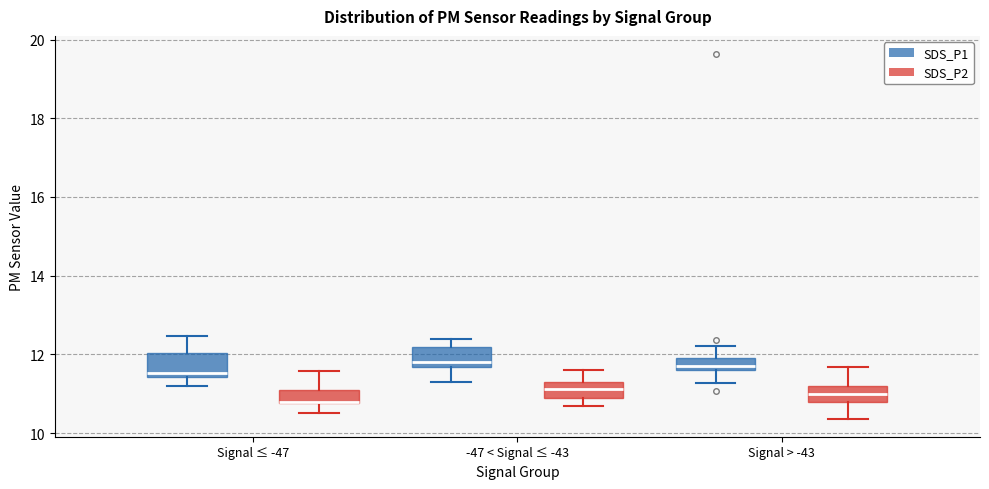

Reading left to right, transcribe this box plot: for each box, give where its median line is, the range the box spans, and where its two whiskers end, as read against the y-axis. The values are not printed on the chart, so give them approximately, as read against the axis.

Signal ≤ -47 (SDS_P1): median 11.6, box 11.4 to 12.0, whiskers 11.2 to 12.4
Signal ≤ -47 (SDS_P2): median 10.8 (drawn on the box's lower edge), box 10.8 to 11.2, whiskers 10.6 to 11.6
-47 < Signal ≤ -43 (SDS_P1): median 11.8, box 11.6 to 12.2, whiskers 11.4 to 12.4
-47 < Signal ≤ -43 (SDS_P2): median 11.2 (inside the box), box 10.8 to 11.2, whiskers 10.8 (just below the box's lower edge) to 11.6
Signal > -43 (SDS_P1): median 11.8, box 11.6 to 12.0, whiskers 11.2 to 12.2
Signal > -43 (SDS_P2): median 11.0, box 10.8 to 11.2, whiskers 10.4 to 11.6